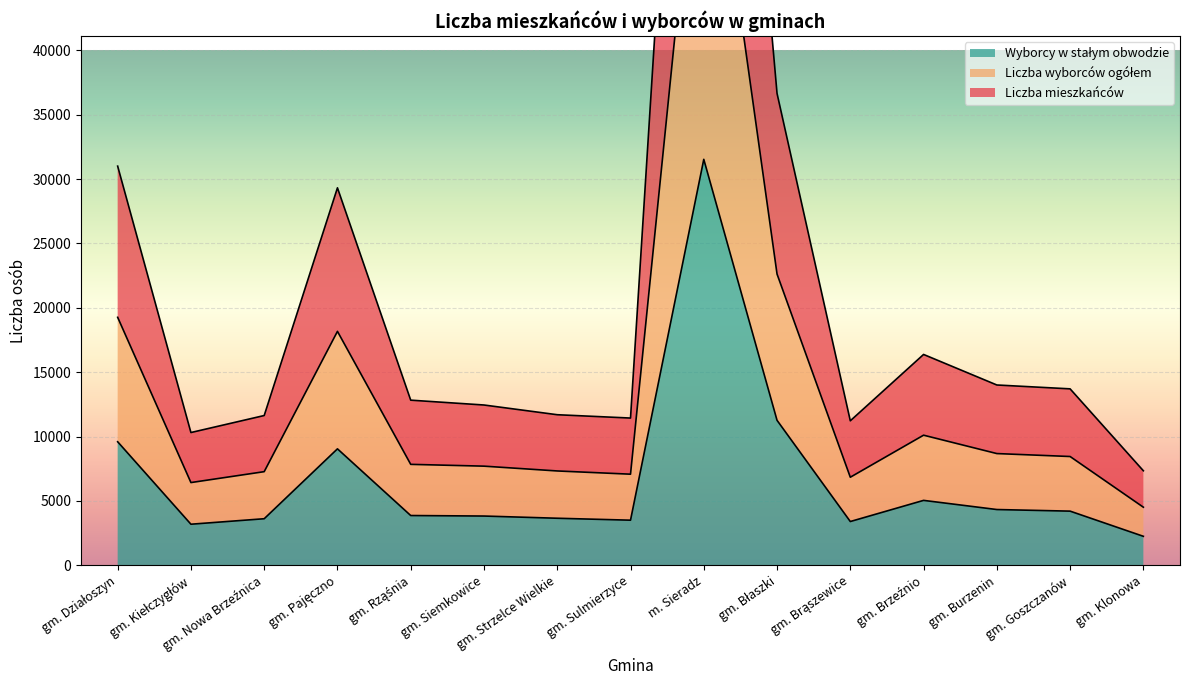

True or false: Liczba mieszkańców and Liczba wyborców ogółem cross at least once.

False